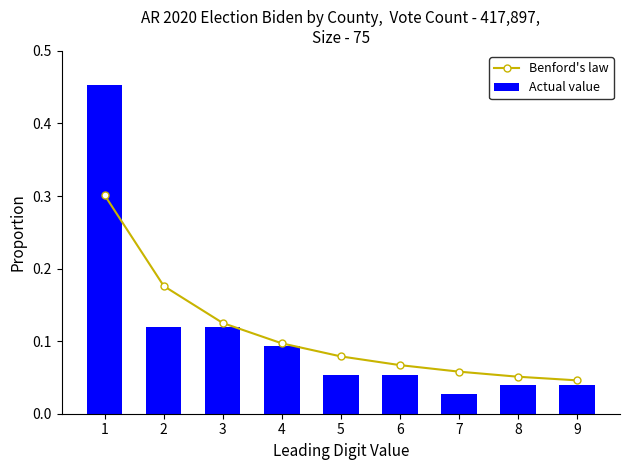

What is the sum of all Actual value values?

1.0